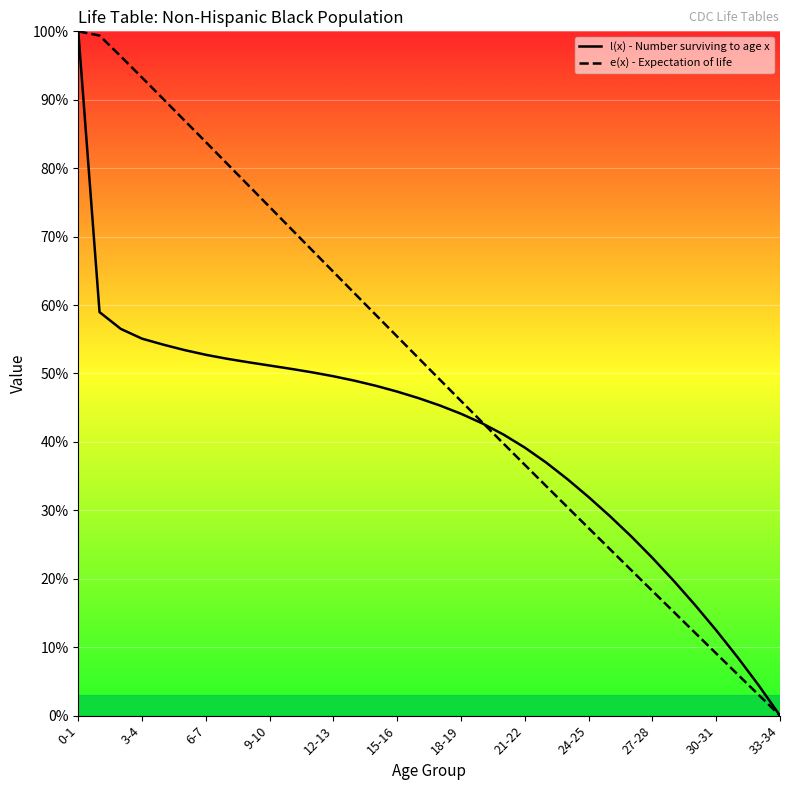

True or false: e(x) - Expectation of life has a value of 37.0 at 26.

False